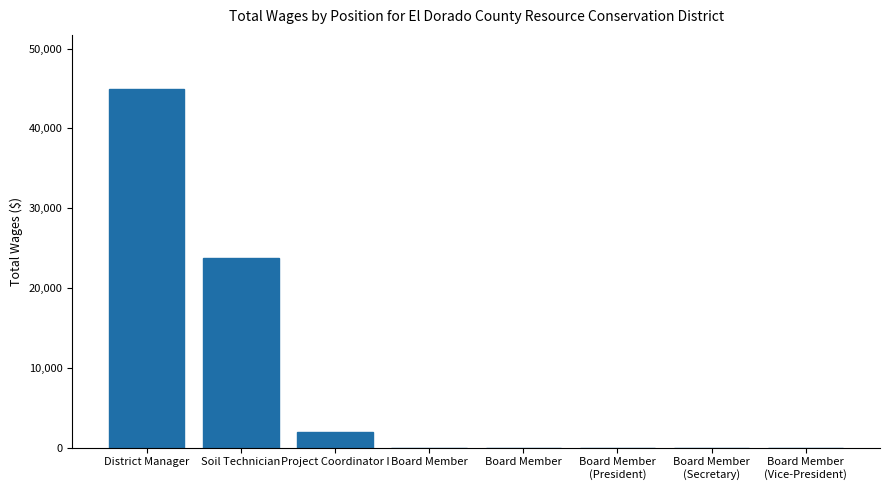

What is the sum of all values?

70629